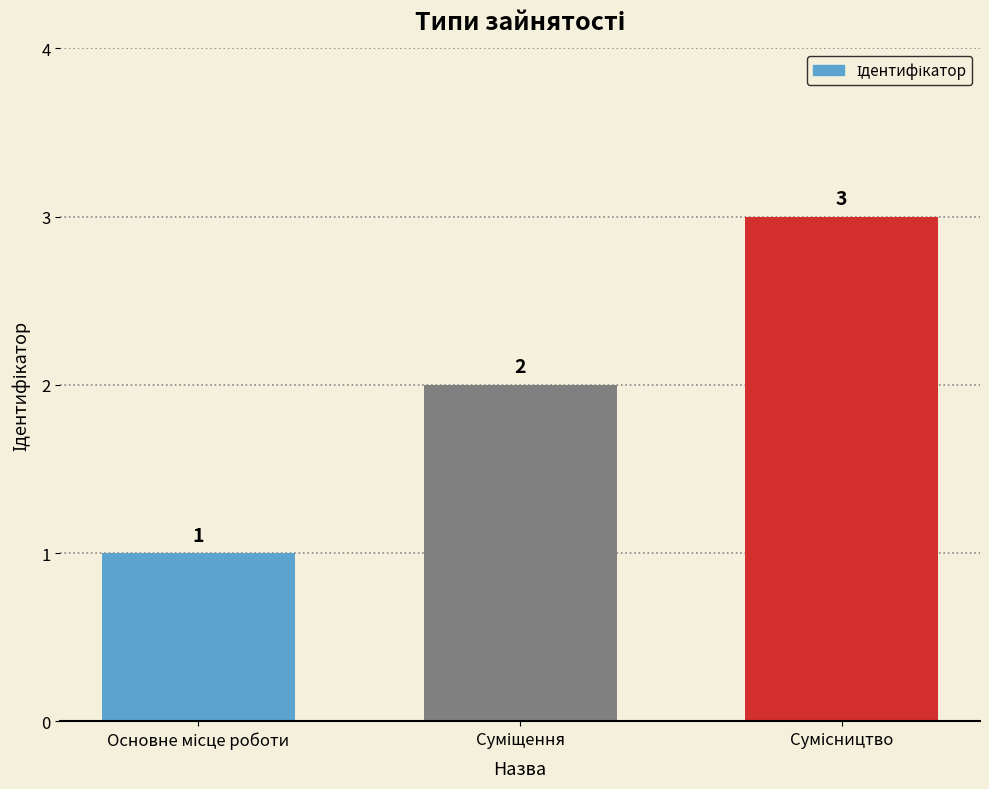

What is the value of the 1st bar from the left?

1